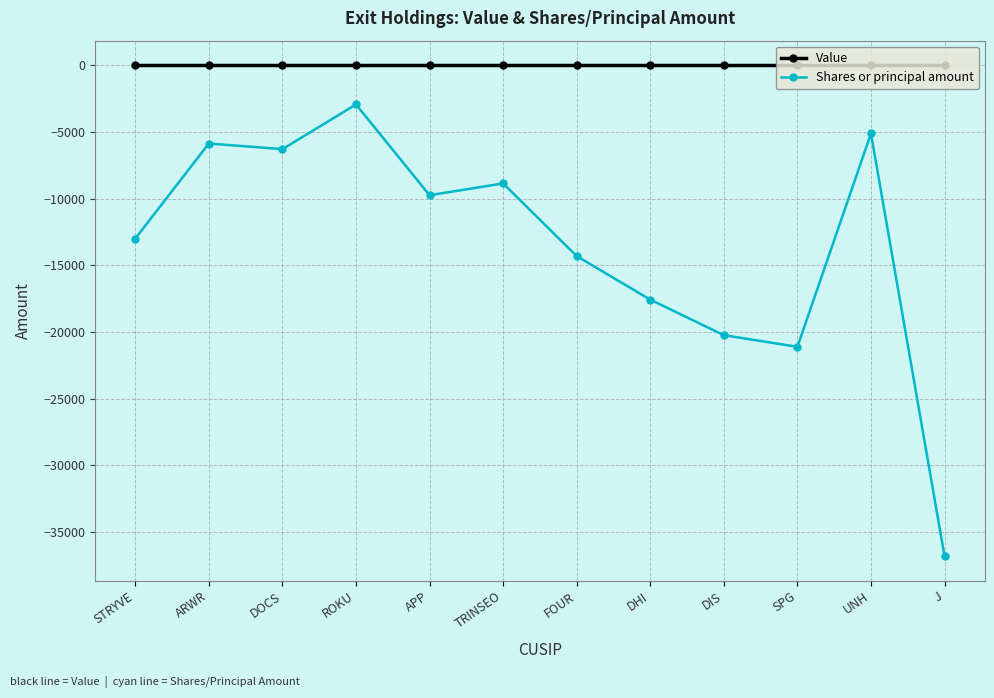

True or false: Shares or principal amount and Value intersect in this chart.

False